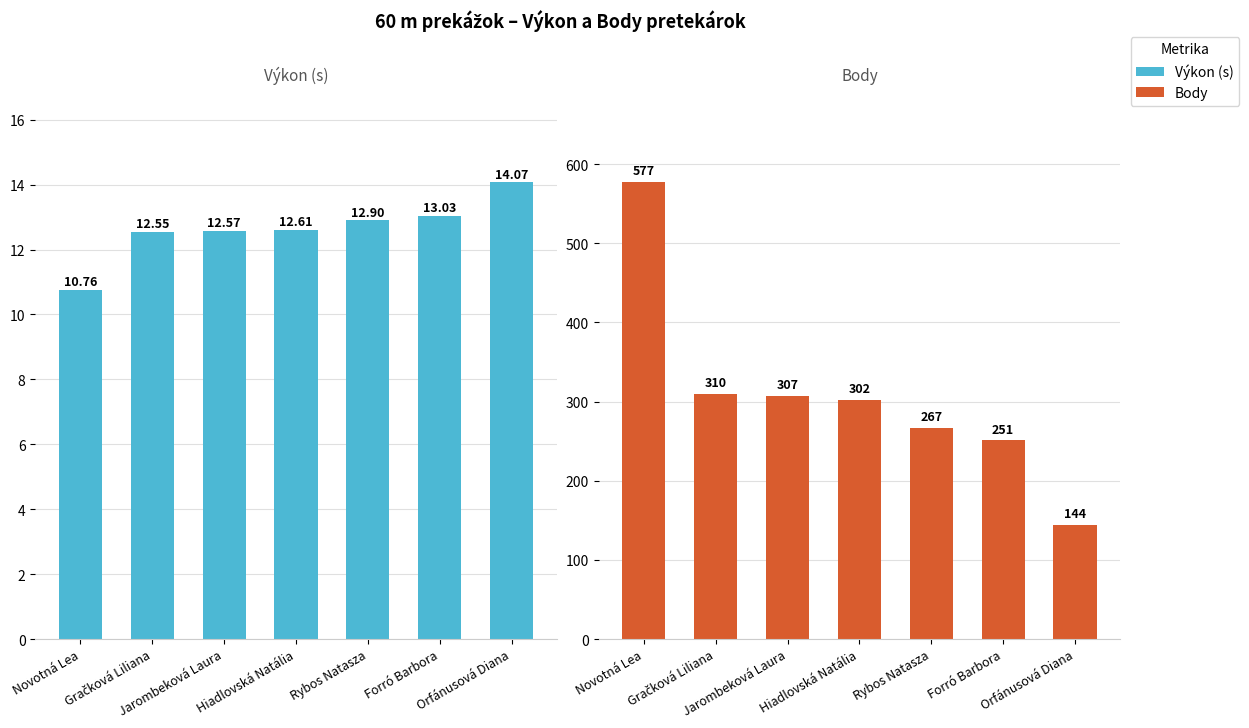

Is the value of Body at Rybos Natasza greater than the value of Výkon (s) at Novotná Lea?

Yes